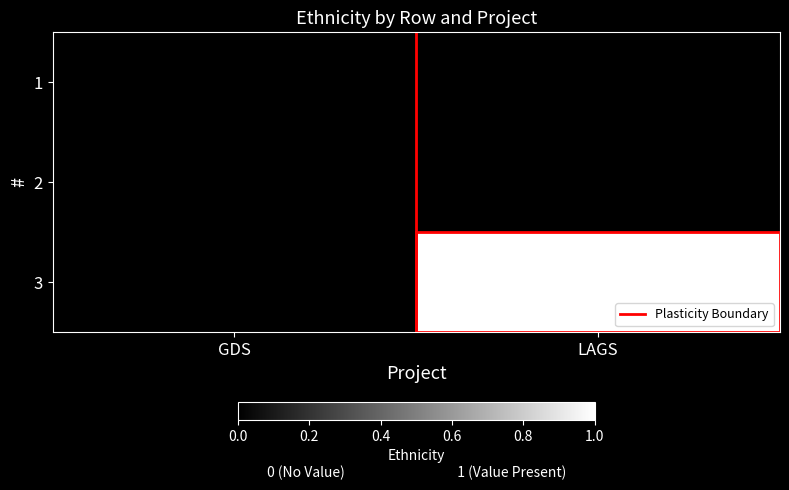

Is it true that Plasticity Boundary equals 0.6 at LAGS?

False